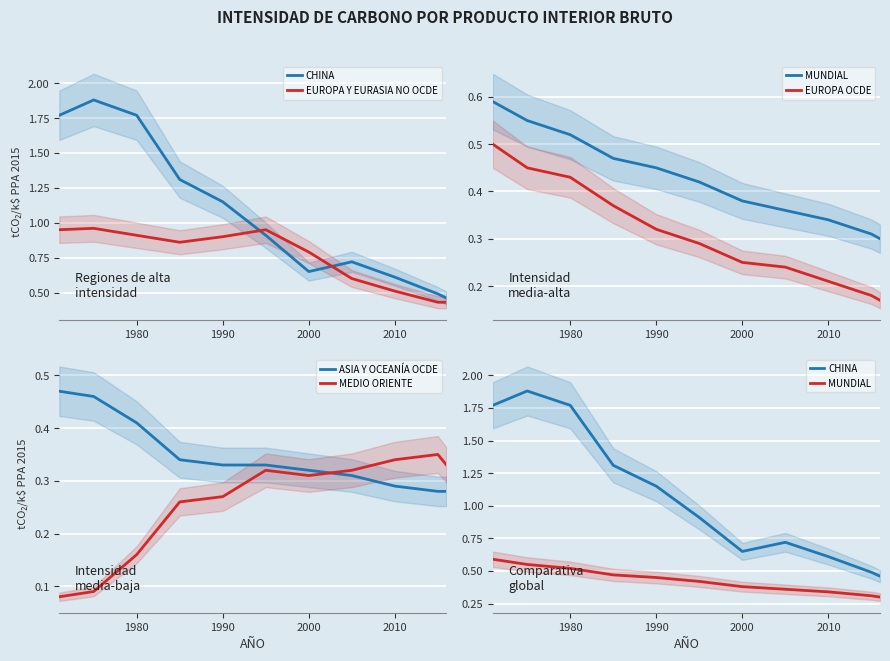

Is it true that MEDIO ORIENTE equals 0.4 at 1990?

False